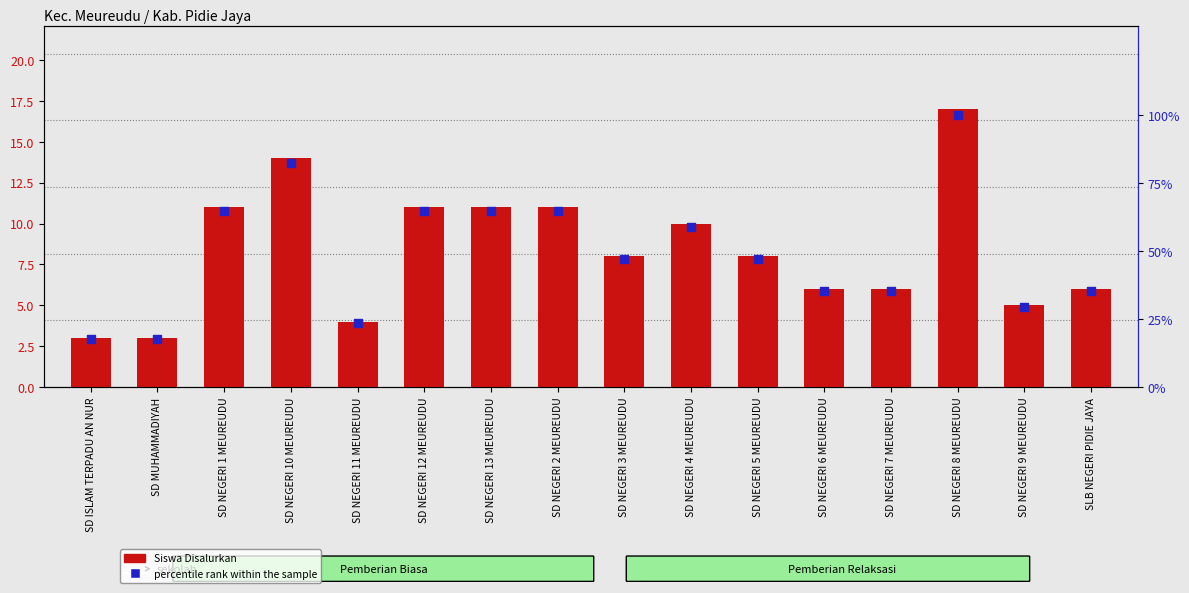

What is the total value across all series at SD NEGERI 12 MEUREUDU?

75.7